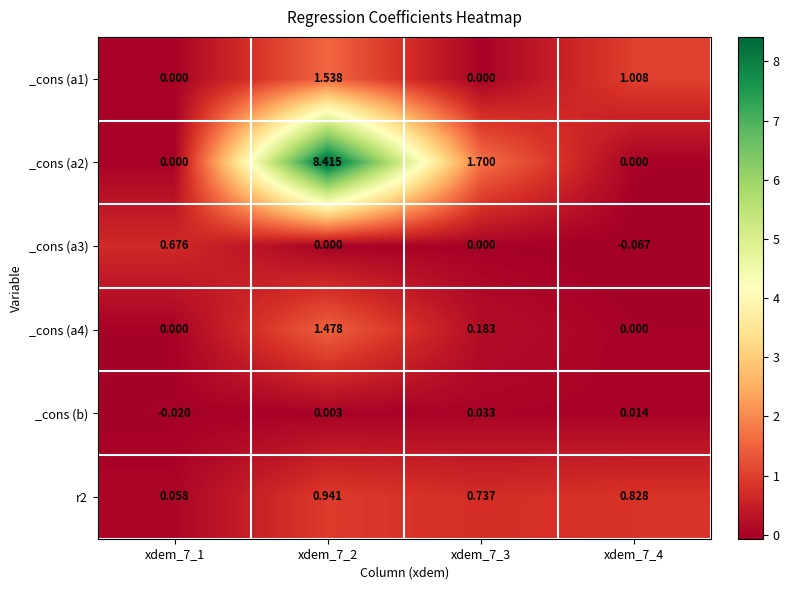

How many series are shown in this chart?

6